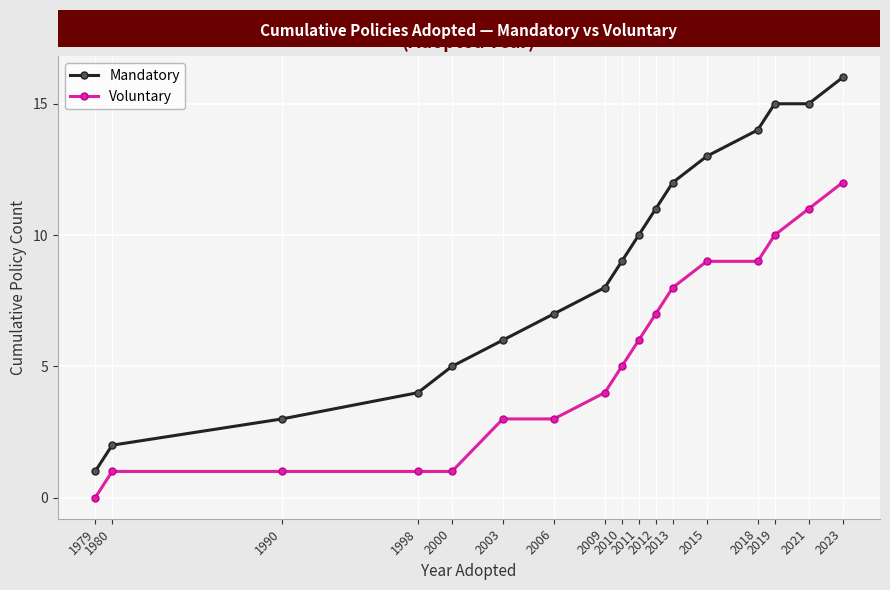

What is the value of the Mandatory point at the 11th from the left?

11